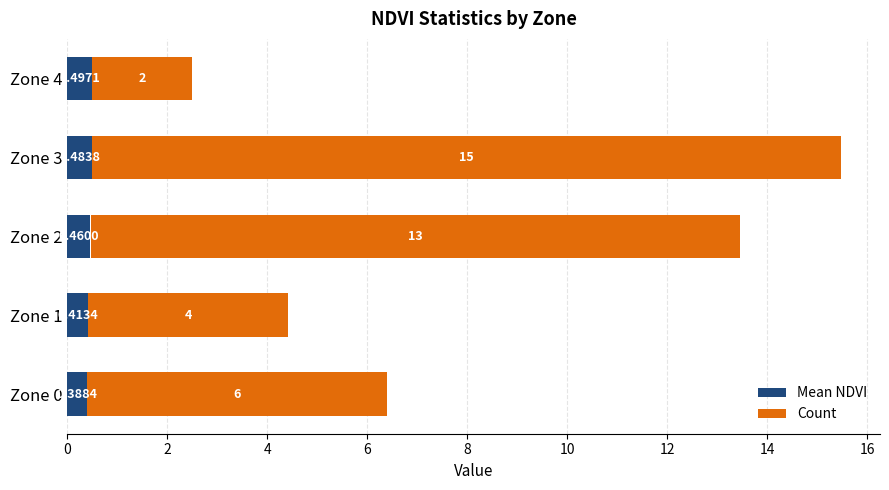

List the series in order of their overall mean, highest first.

Count, Mean NDVI